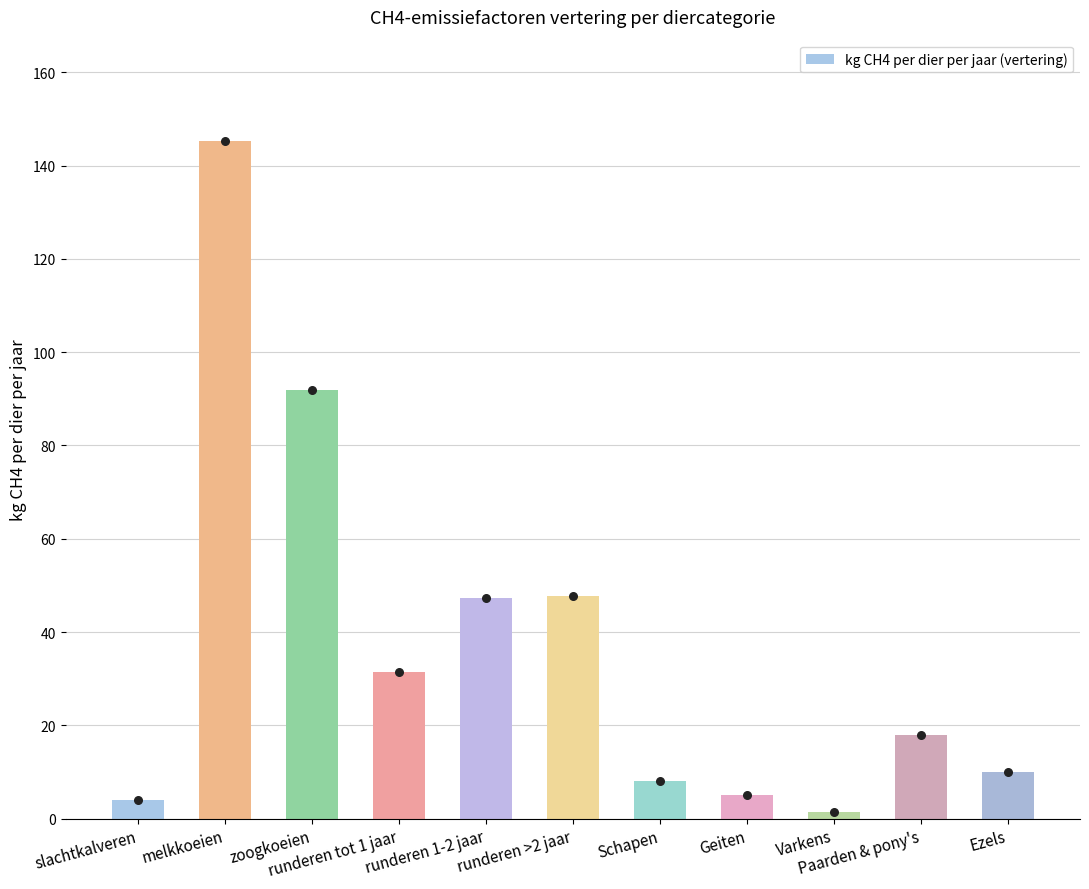

Between Geiten and Paarden & pony's, which is larger?

Paarden & pony's